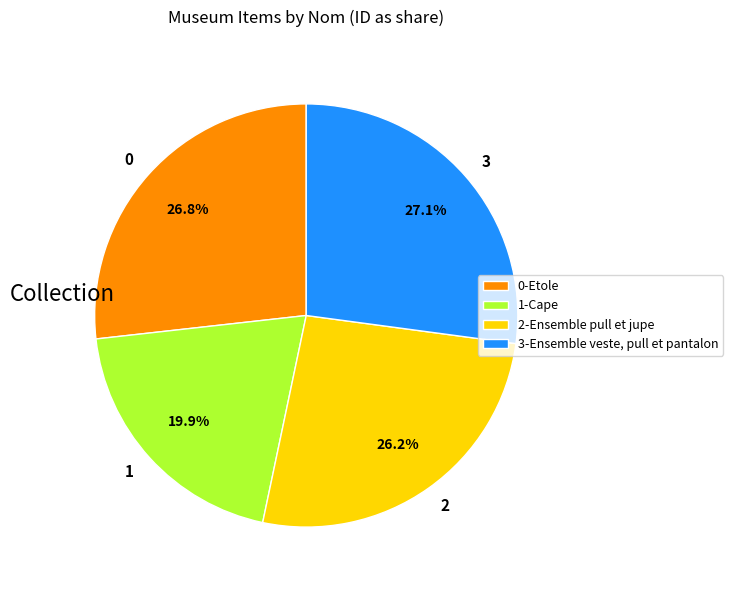

Does 1 represent more than half of the total?

No